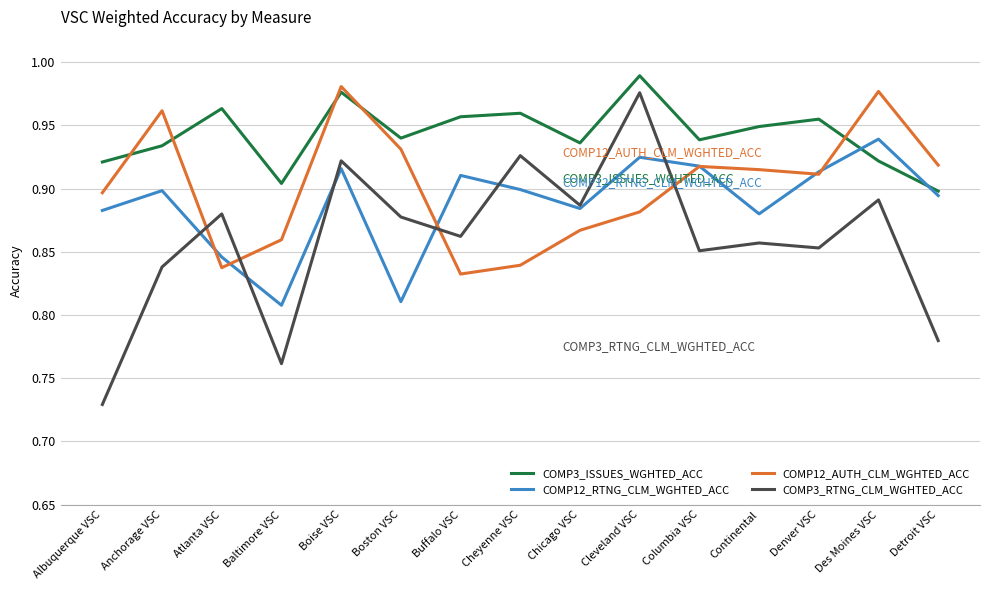

At which category does COMP3_ISSUES_WGHTED_ACC reach its first local peak?

Atlanta VSC